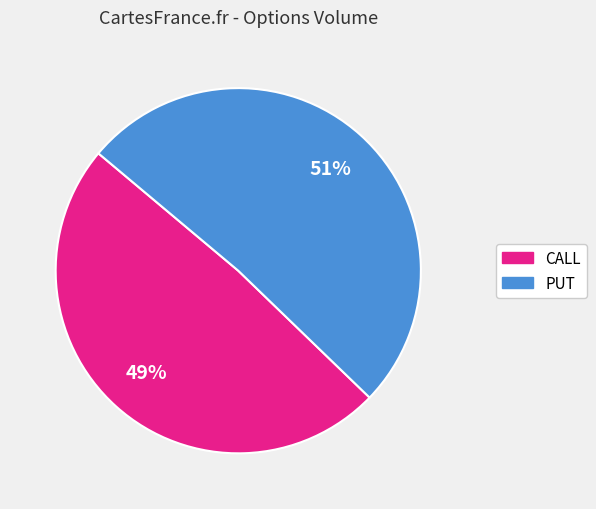

How many slices are in this pie chart?

2